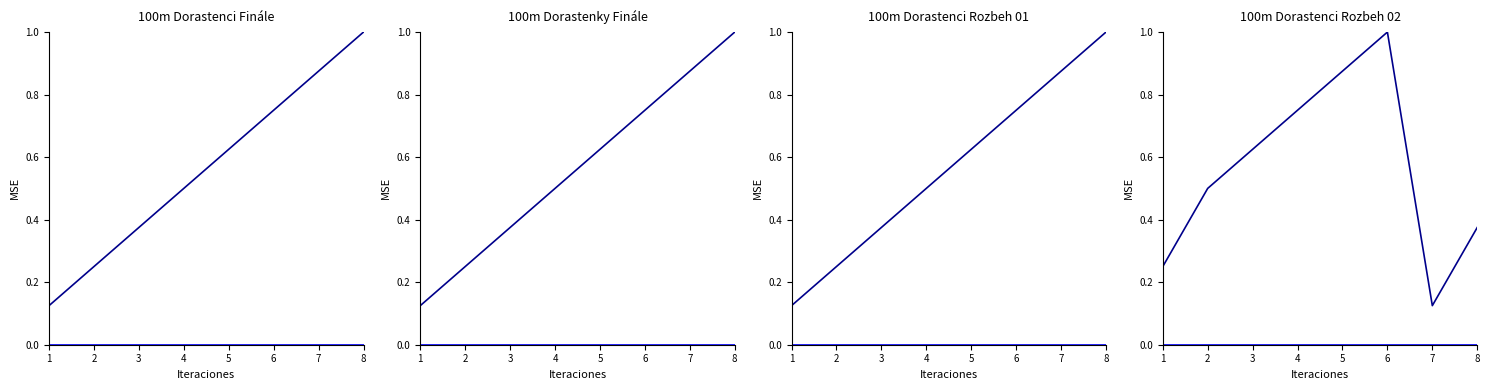

Is the value of Vietor at 3 greater than the value of Poradie at 2?

No